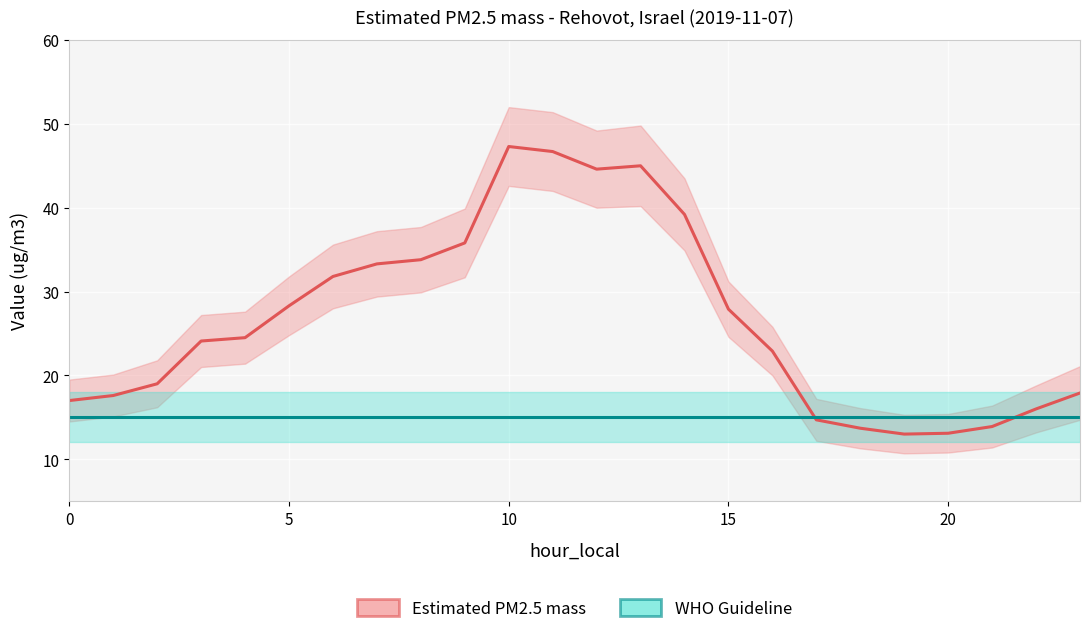

How many lines are shown in the chart?

2